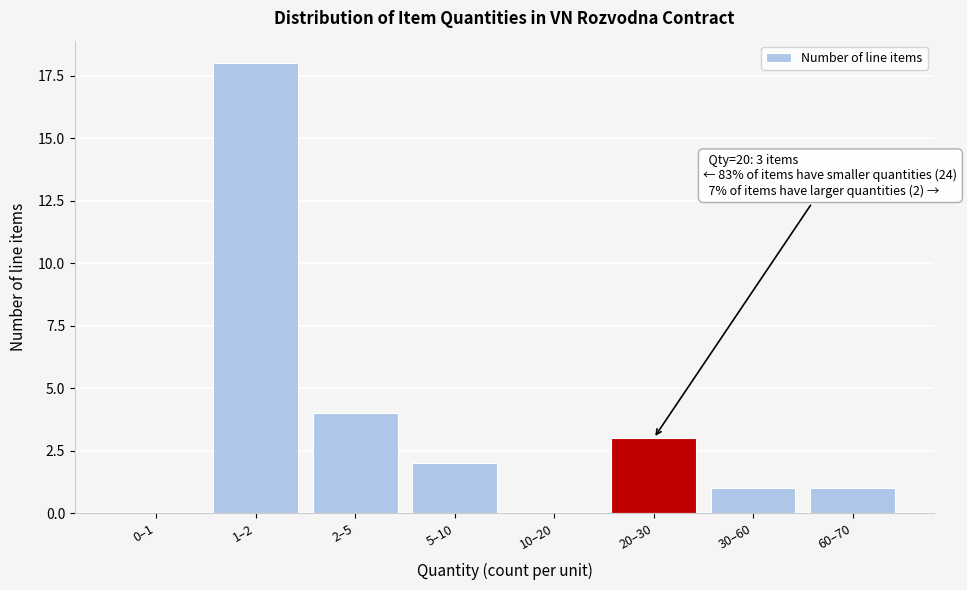

Reading left to right, transcribe all the data shown in this chart.

0–1=0	1–2=18	2–5=4	5–10=2	10–20=0	20–30=3	30–60=1	60–70=1